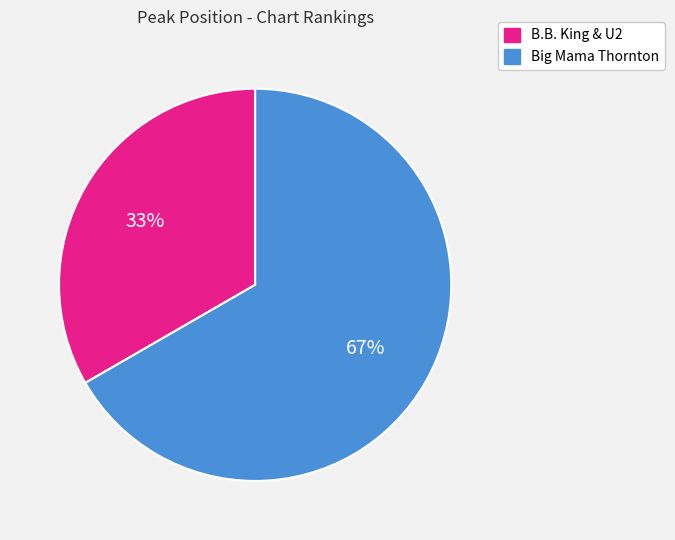

Combined, do Big Mama Thornton and B.B. King & U2 account for over 50%?

Yes